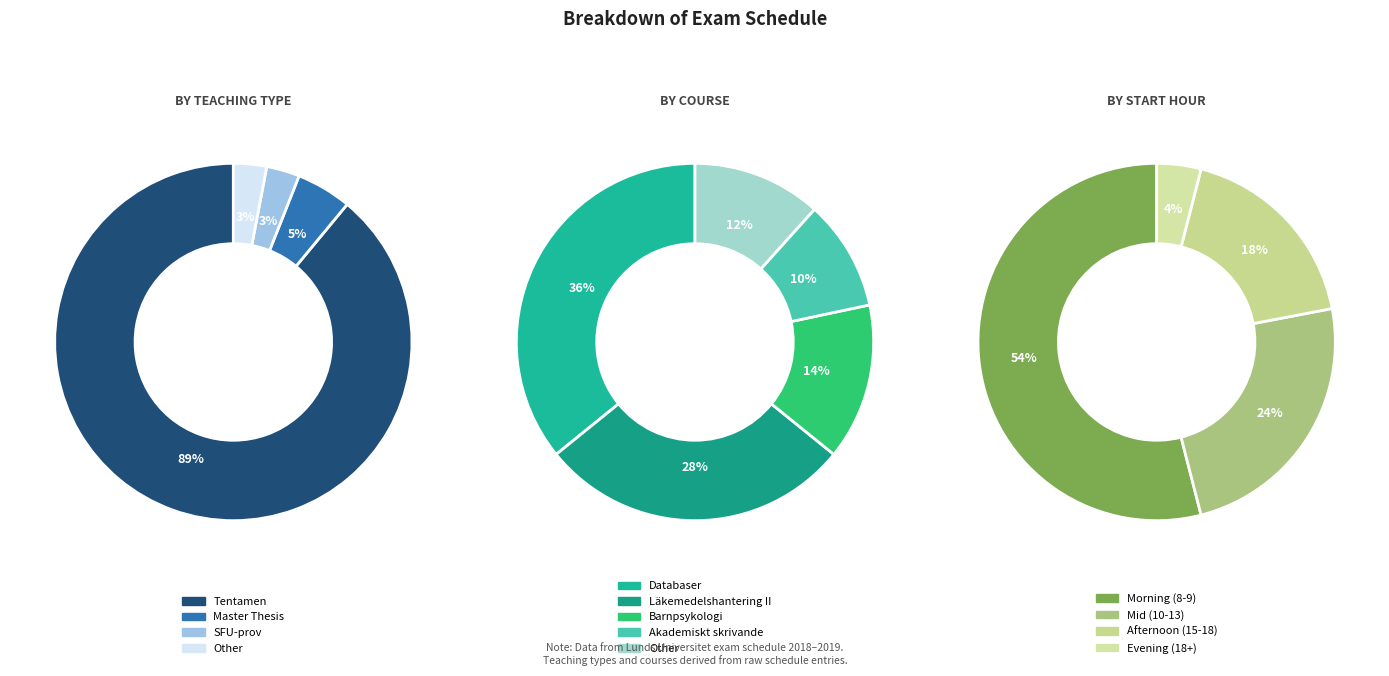

Does any single category account for the majority?

Yes